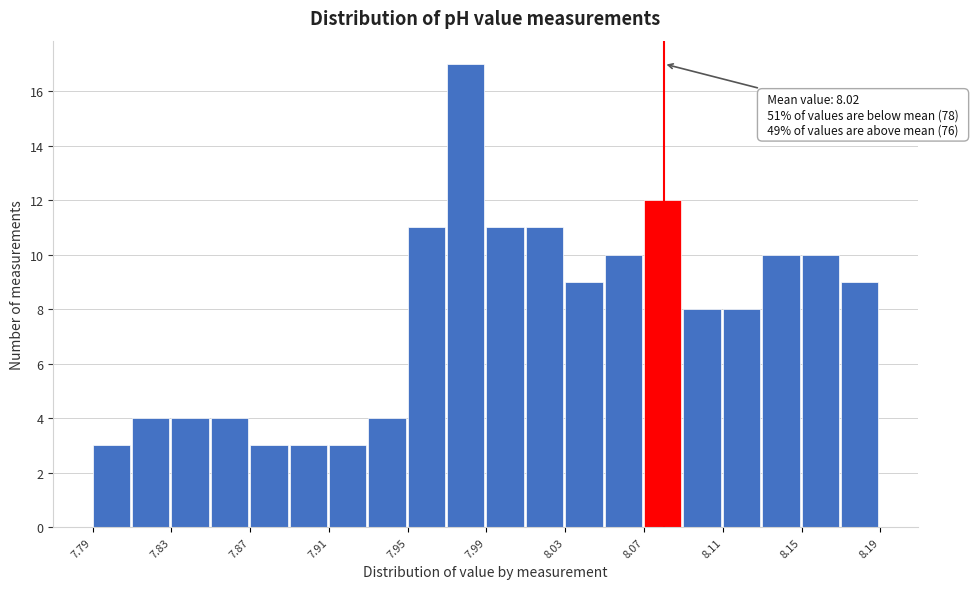

Over which range of the x-axis is the bar tallest?

7.97 to 7.99